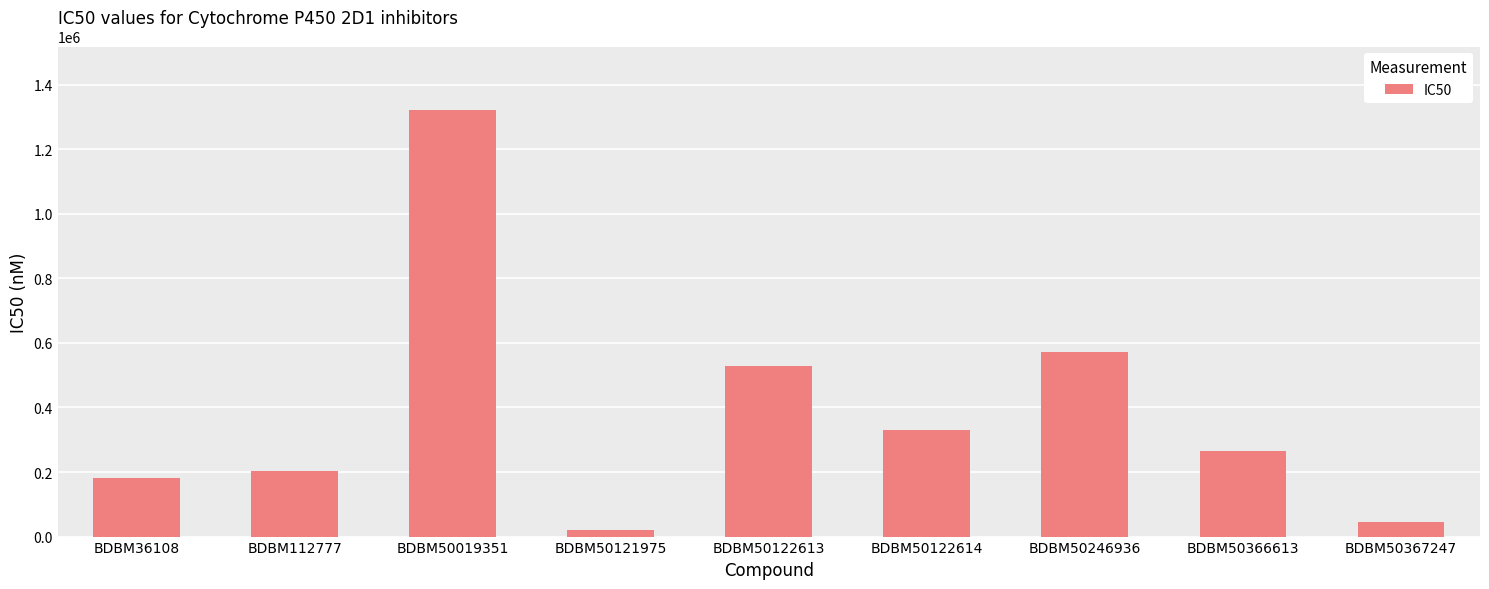

How many categories are shown in the chart?

9